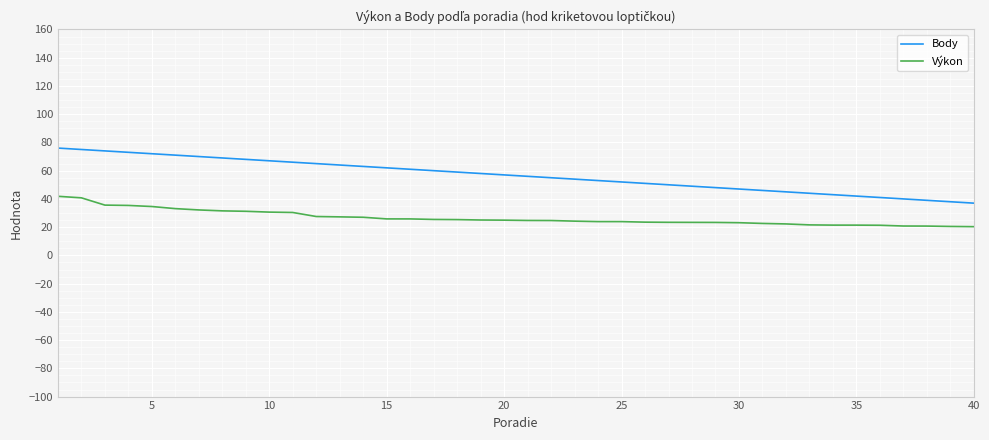

Rank the series by their average value, from highest to lowest.

Body, Výkon